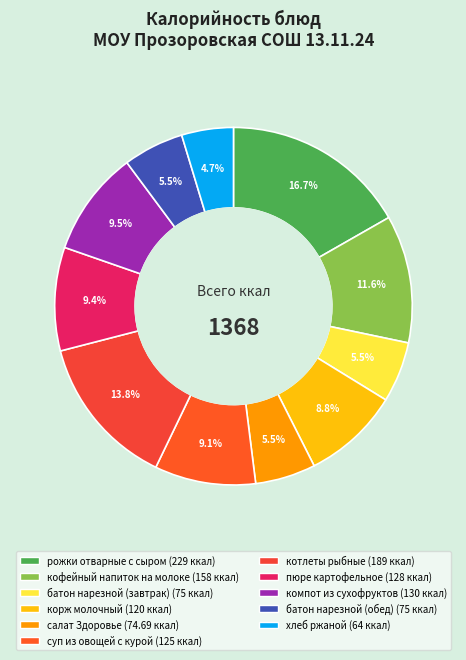

What is the change in value from батон нарезной (завтрак) to компот из сухофруктов?

+55.0